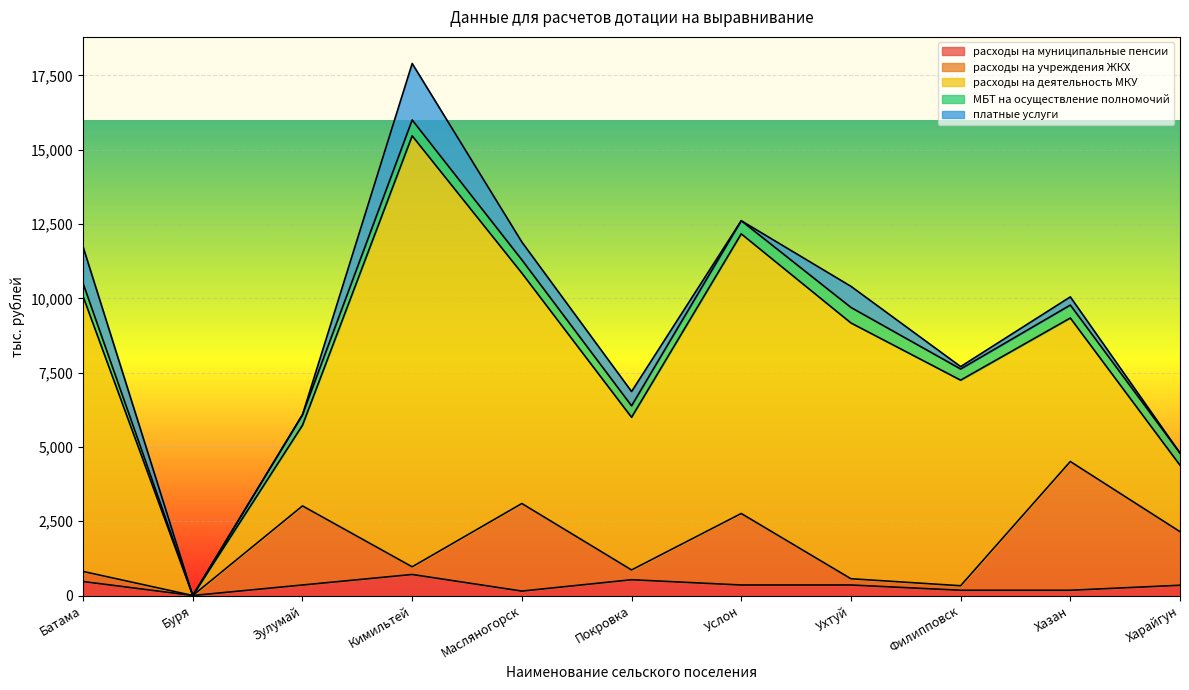

Read the МБТ на осуществление полномочий value at Зулумай.

354.0